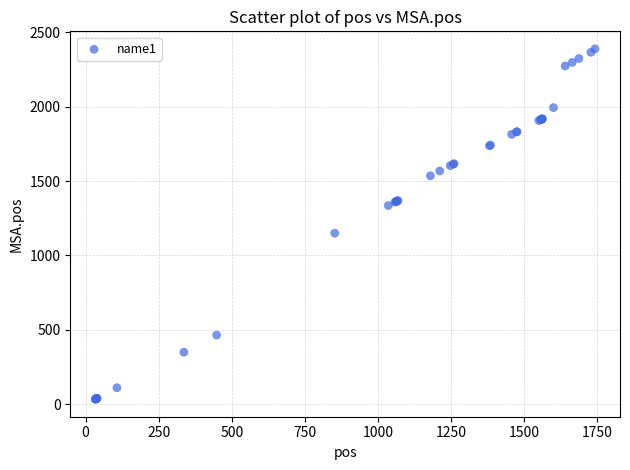

What Y value in the scatter plot is closest to 1211?

1150